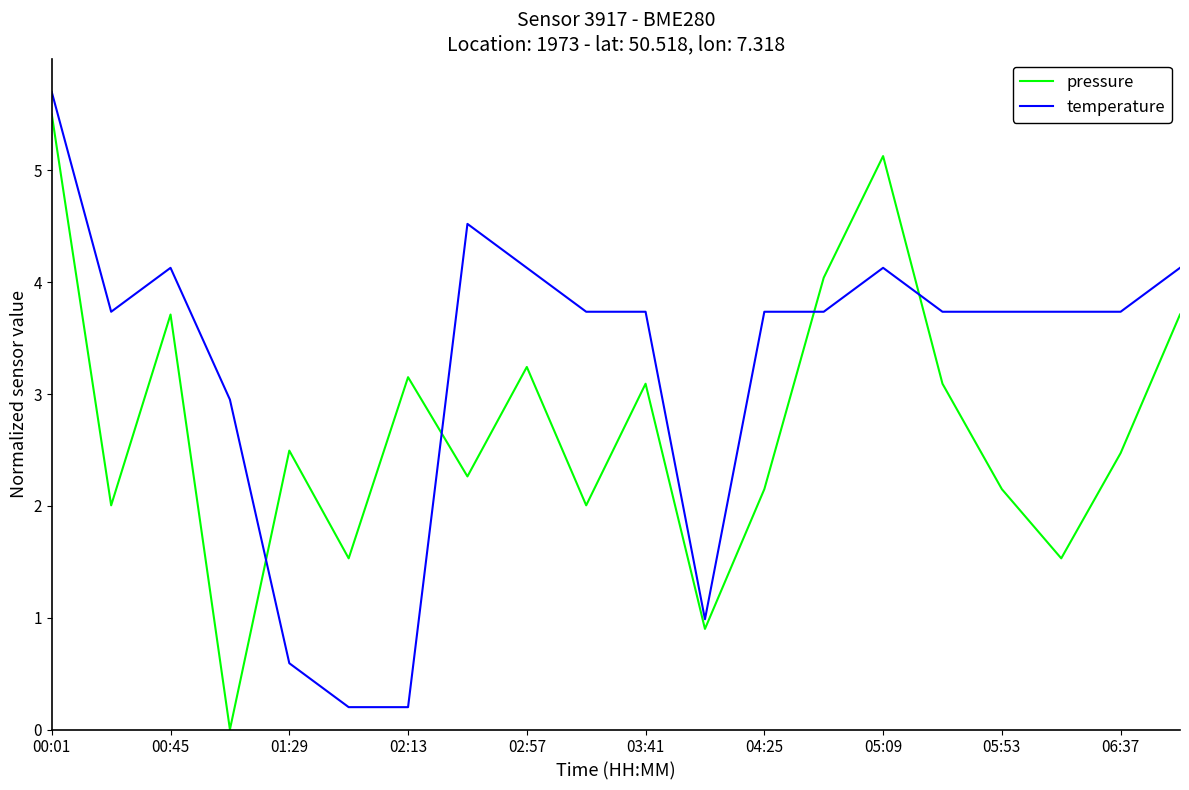

Reading left to right, transcribe all the data shown in this chart.

pressure: 5.5	2.0	3.7	0.0	2.5	1.5	3.2	2.3	3.2	2.0	3.1	0.9	2.1	4.0	5.1	3.1	2.1	1.5	2.5	3.7
temperature: 5.7	3.7	4.1	3.0	0.6	0.2	0.2	4.5	4.1	3.7	3.7	1.0	3.7	3.7	4.1	3.7	3.7	3.7	3.7	4.1